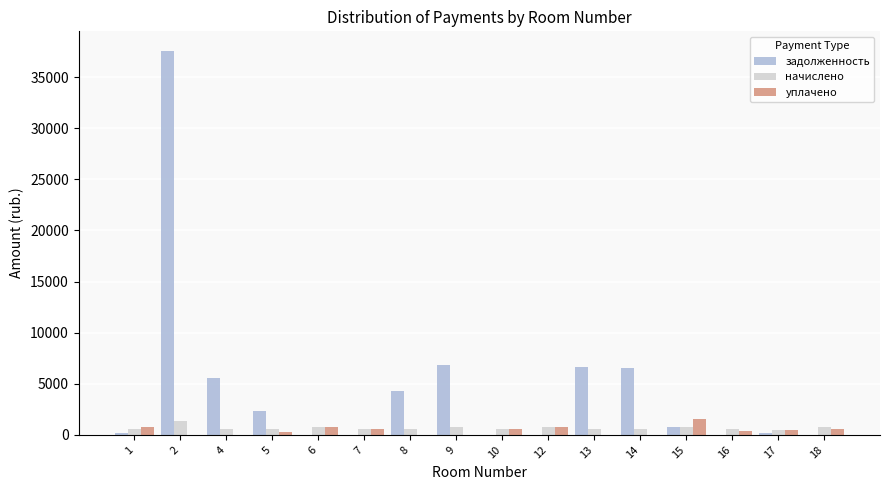

What is the total value across all series at 12?

1562.9